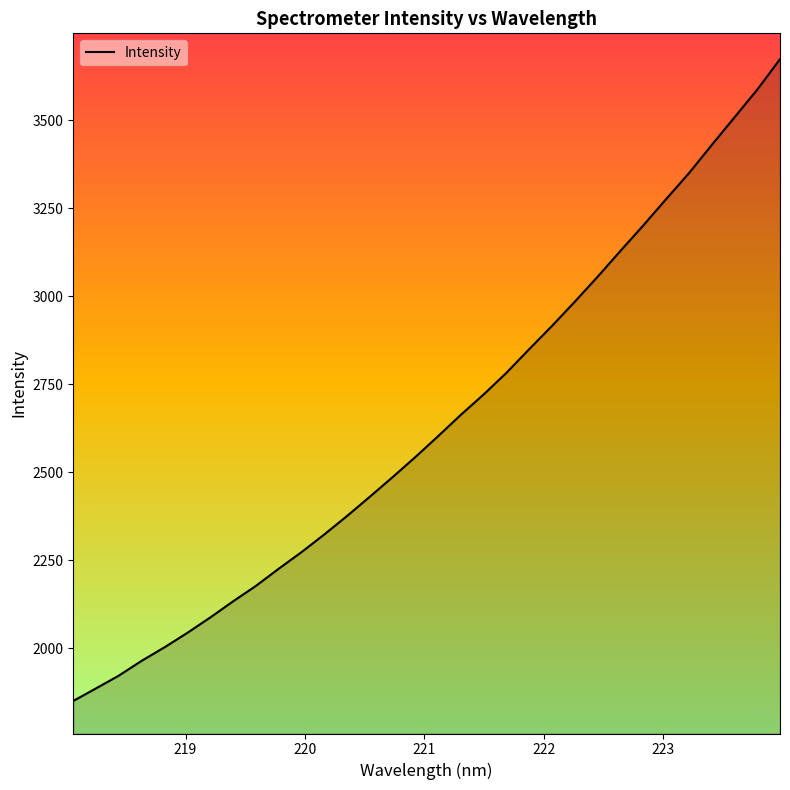

What is the smallest value displayed?

1850.3